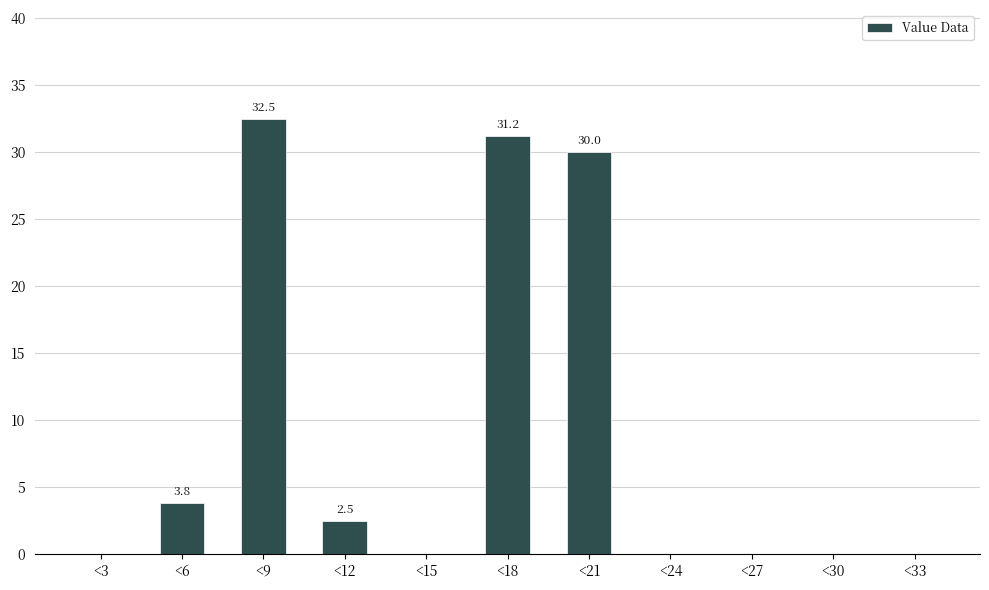

Reading left to right, list all the values displayed in this chart.

<3=0.0	<6=3.8	<9=32.5	<12=2.5	<15=0.0	<18=31.2	<21=30.0	<24=0.0	<27=0.0	<30=0.0	<33=0.0